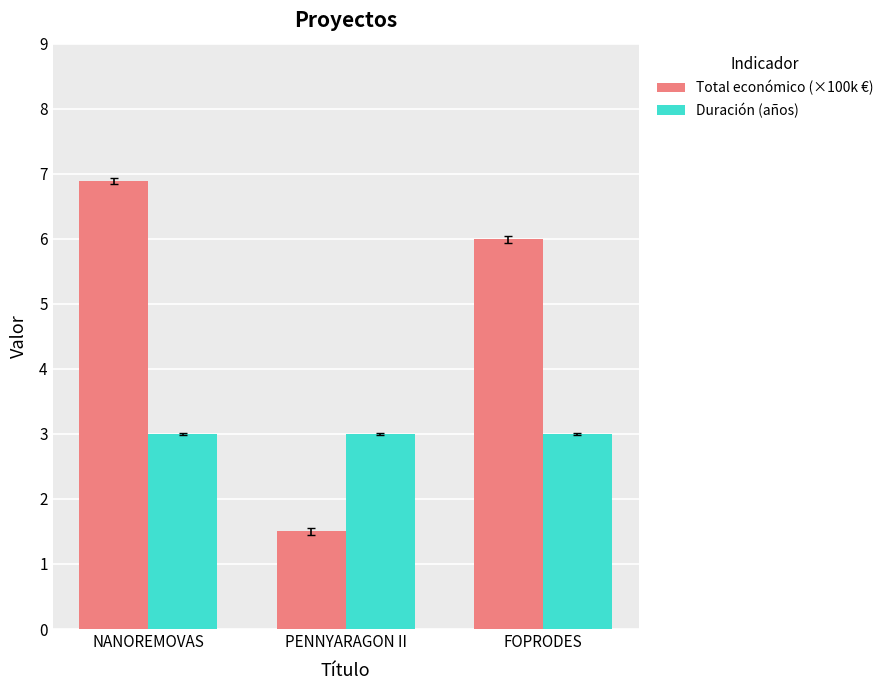

What are all the series names shown in the legend?

Total económico (×100k €), Duración (años)